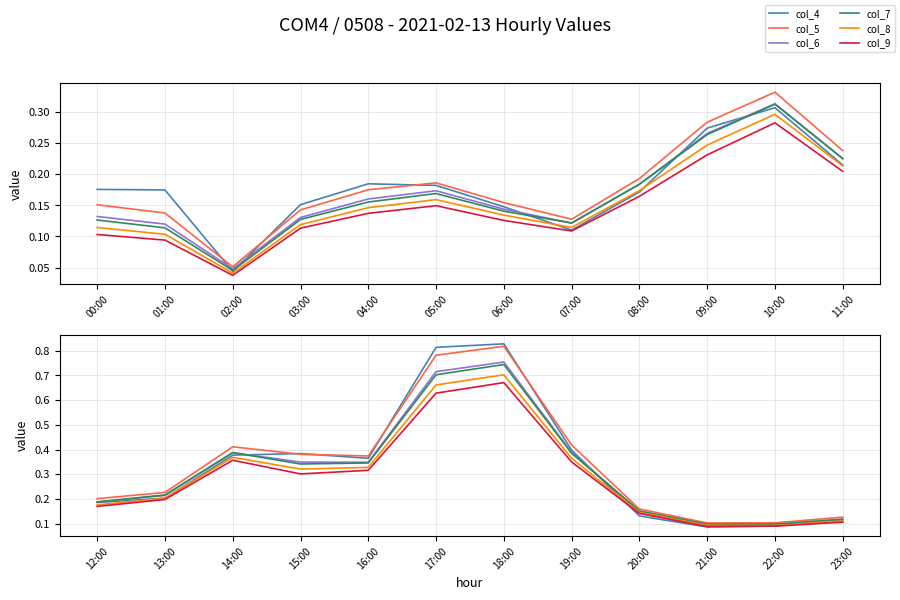

True or false: col_8 and col_5 intersect in this chart.

False